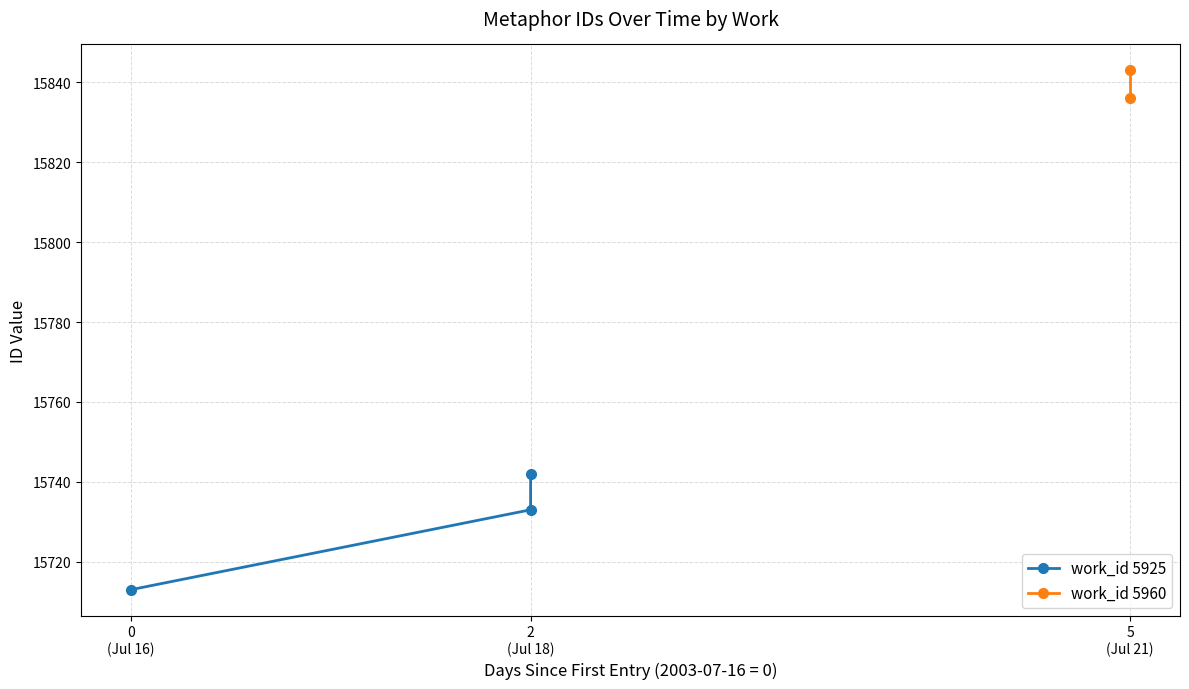

Count the number of values greater than 15733.

1